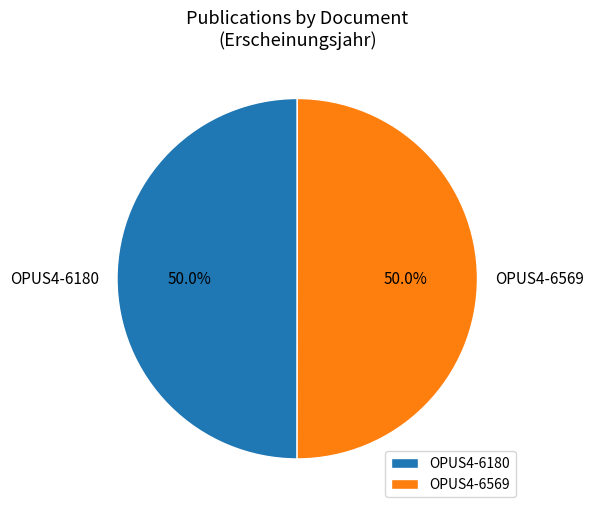

What percentage is the OPUS4-6180 slice, to the nearest percent?

50%